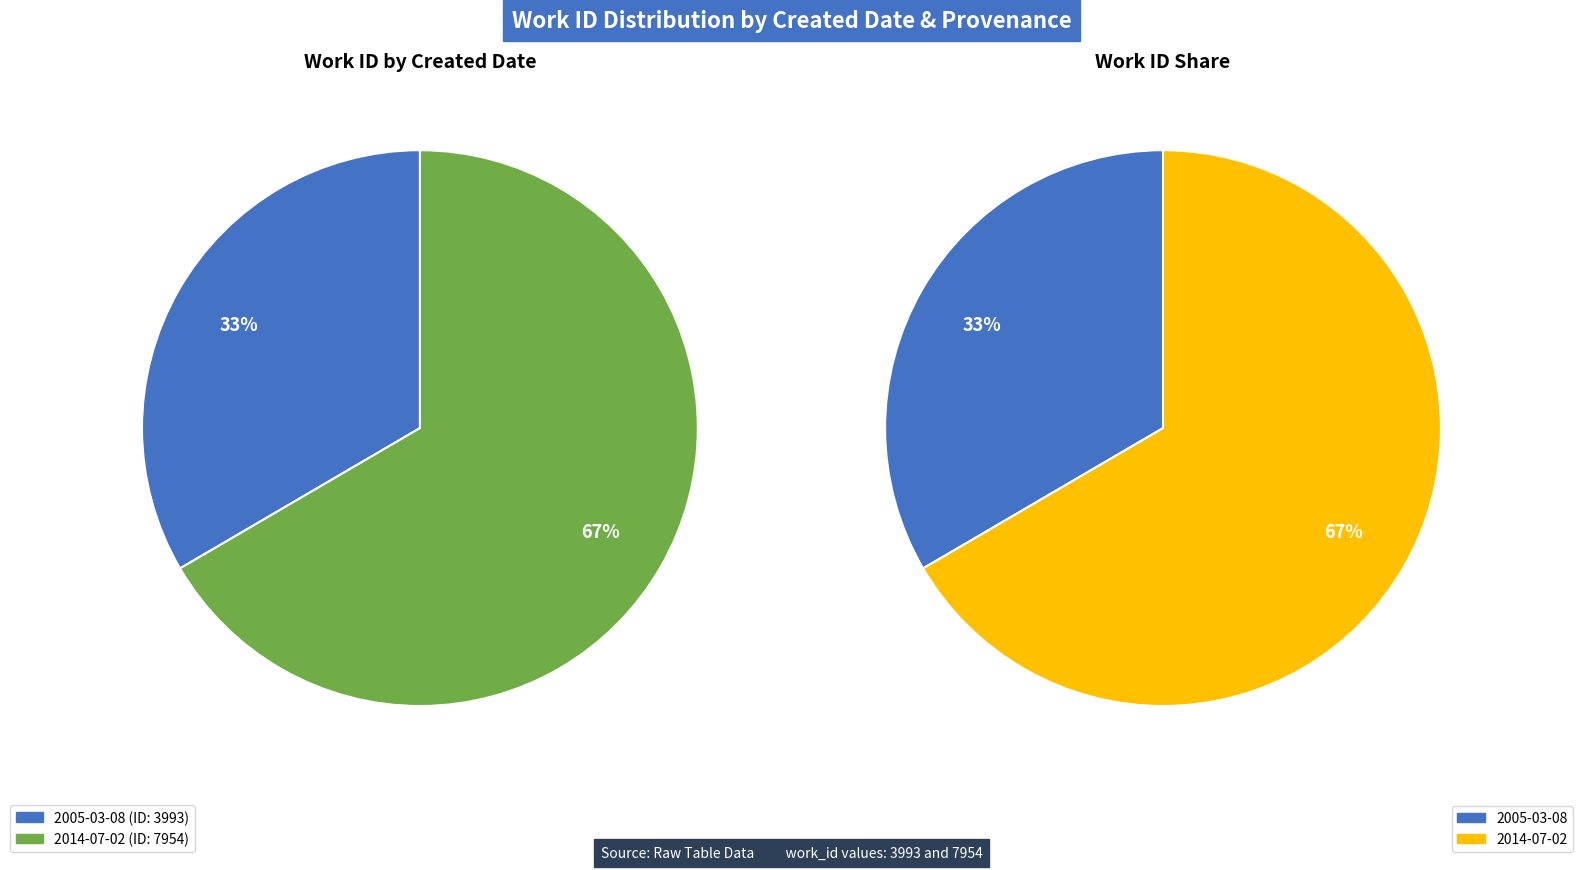

Between 2005-03-08 and 2014-07-02, which is larger?

2014-07-02